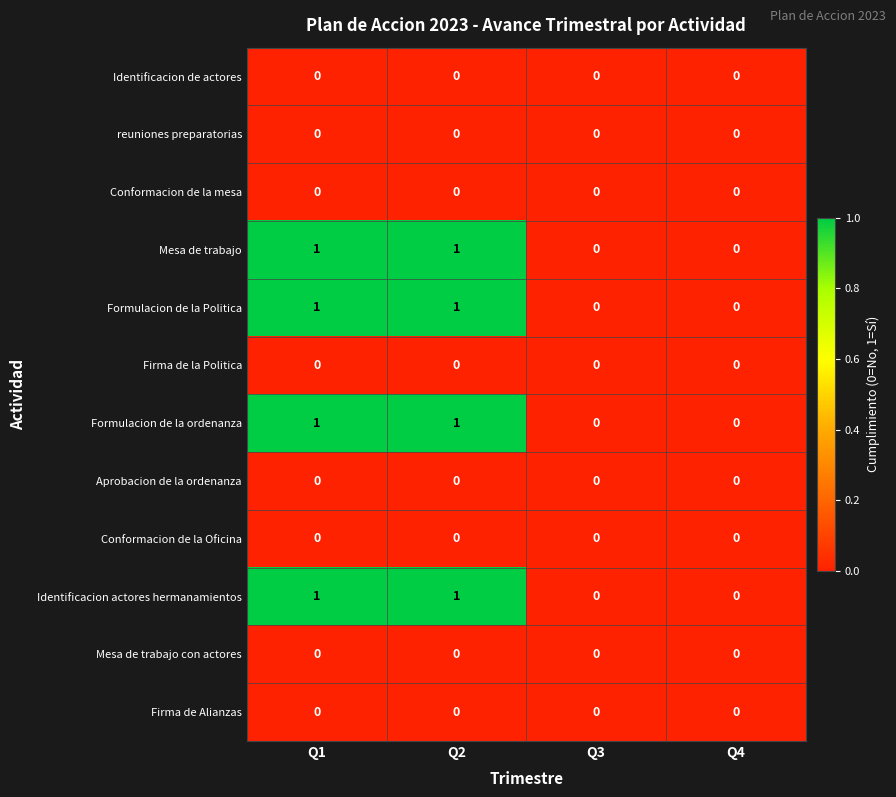

True or false: Formulacion de la ordenanza has a value of 0 at Q4.

True